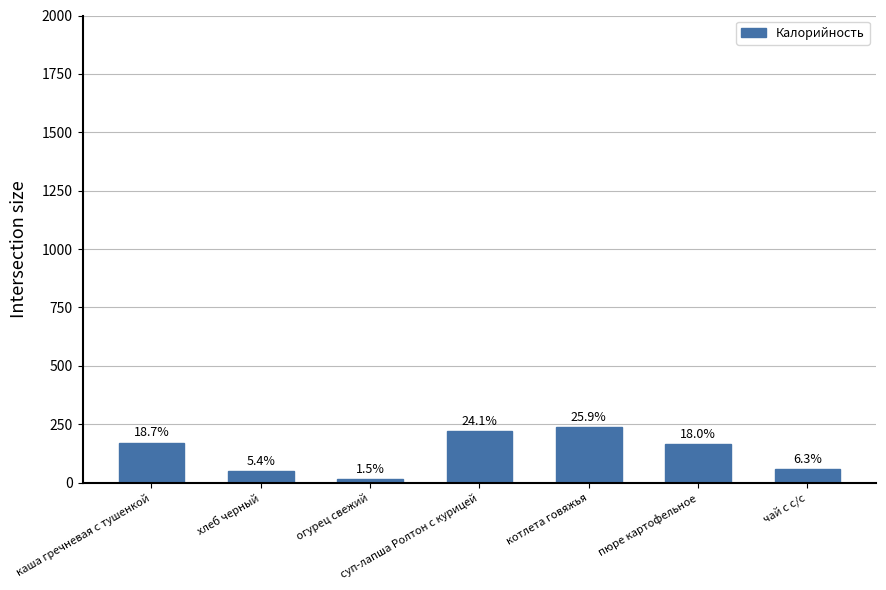

What is the ratio of the value at каша гречневая с тушенкой to the value at котлета говяжья?

0.7